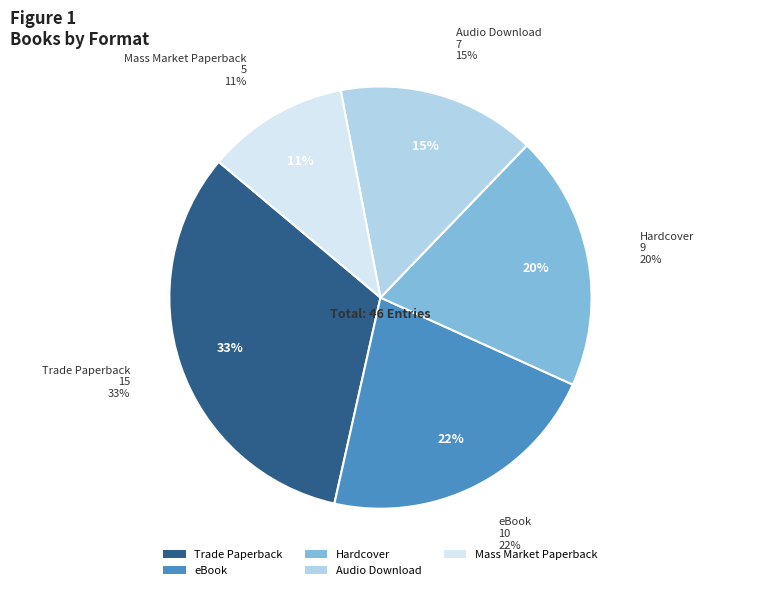

Is it true that Audio Download is 15% of the pie?

True